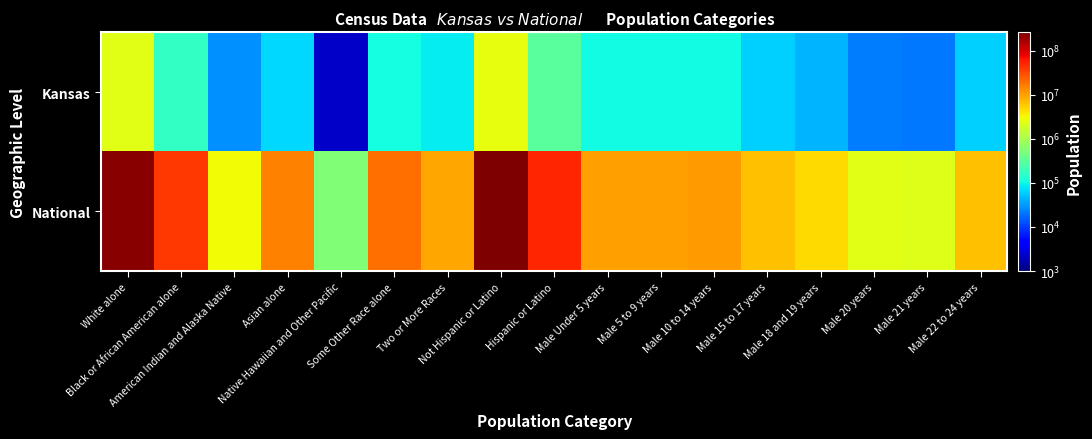

Between American Indian and Alaska Native and Male 18 and 19 years, which series saw the biggest shift?

National